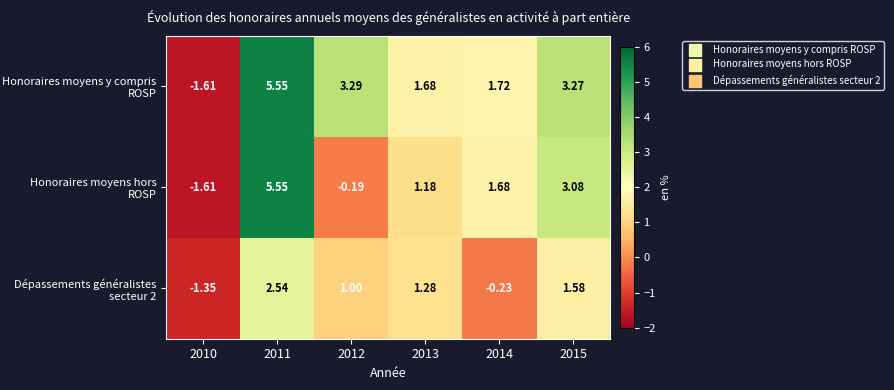

Which series has the largest total across all categories?

Honoraires moyens y compris ROSP